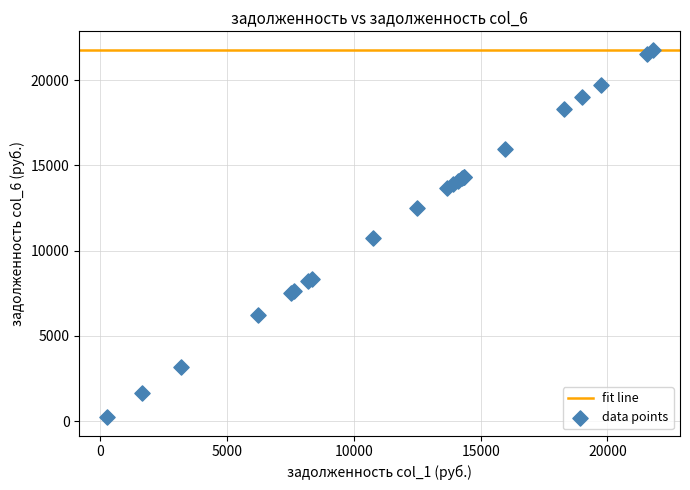

What Y value in the scatter plot is closest to 11014?

10767.4